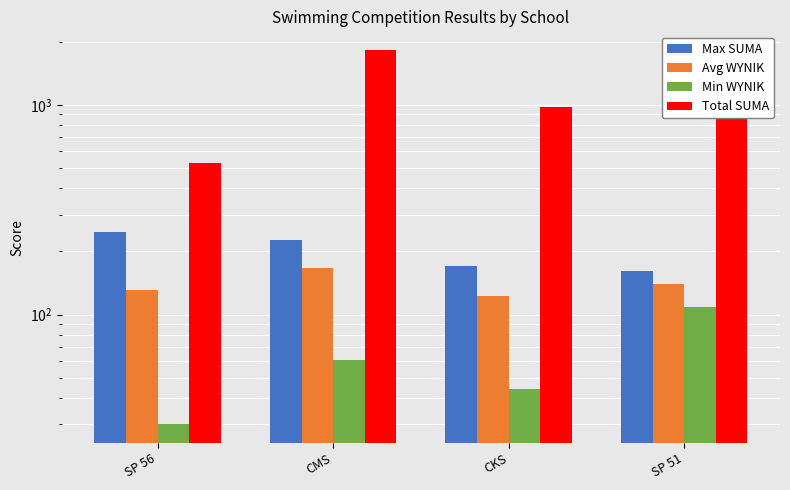

Between SP 51 and CMS, which is larger?

CMS